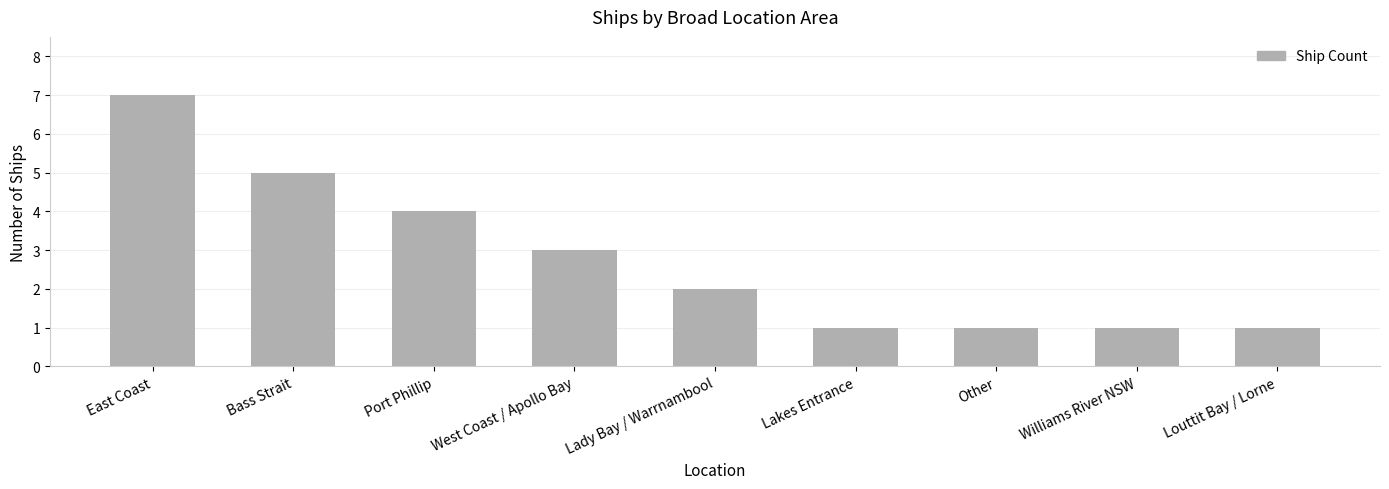

What is the value of the 7th bar from the left?

1